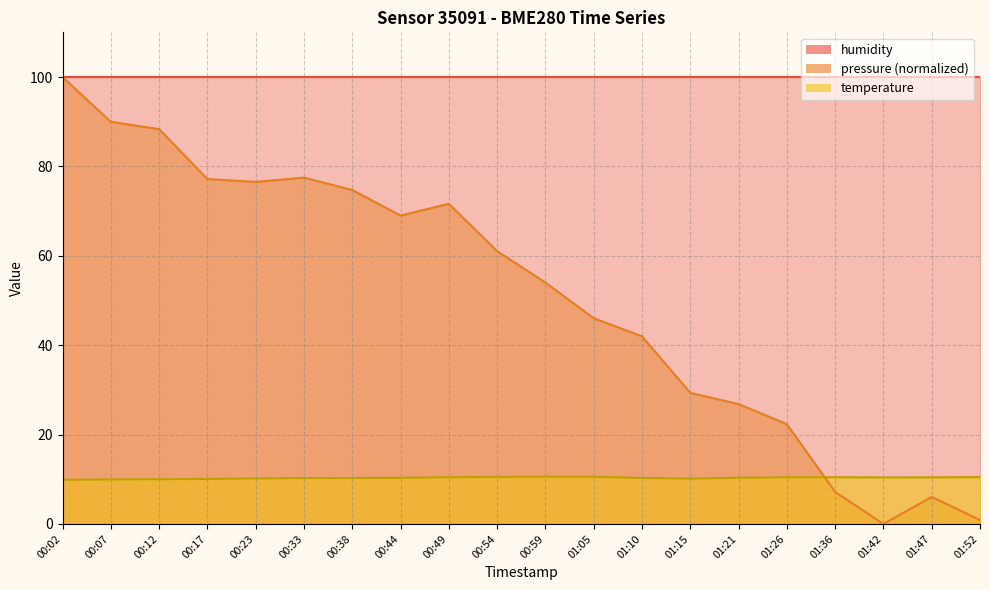

What is the total value across all series at 01:26?

32.7